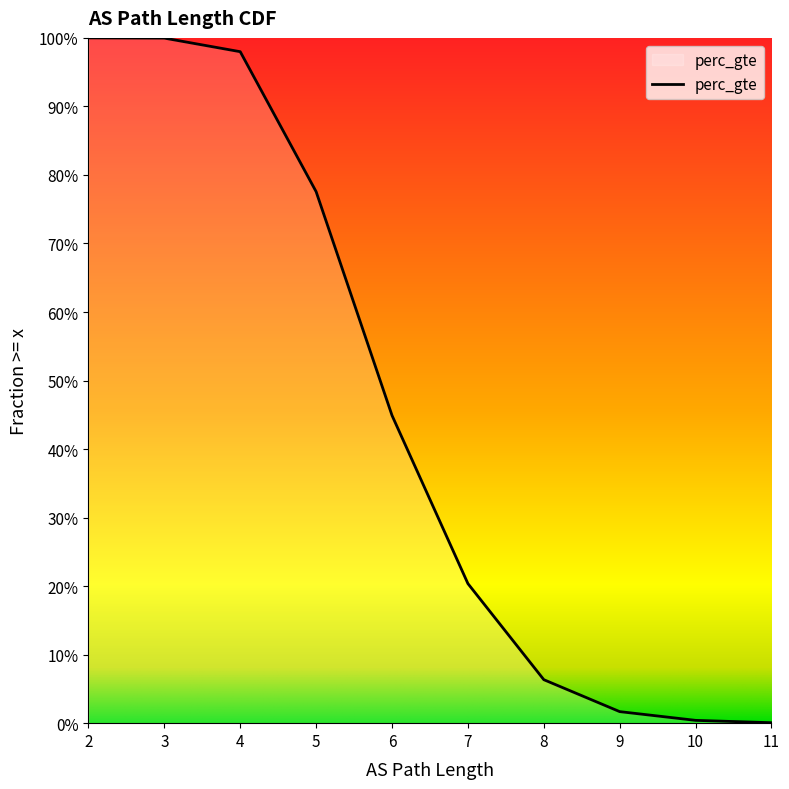

The chart shows a value of 1.3 at 3. True or false?

False